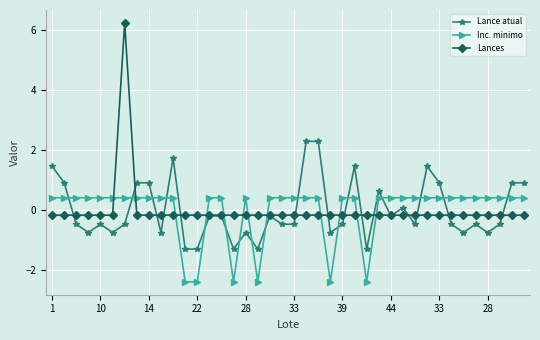

Reading left to right, extract all data points from this chart.

Lance atual: 1.5	0.9	-0.5	-0.7	-0.5	-0.7	-0.5	0.9	0.9	-0.7	1.7	-1.3	-1.3	-0.2	-0.2	-1.3	-0.7	-1.3	-0.2	-0.5	-0.5	2.3	2.3	-0.7	-0.5	1.5	-1.3	0.6	-0.2	0.1	-0.5	1.5	0.9	-0.5	-0.7	-0.5	-0.7	-0.5	0.9	0.9
Inc. minimo: 0.4	0.4	0.4	0.4	0.4	0.4	0.4	0.4	0.4	0.4	0.4	-2.4	-2.4	0.4	0.4	-2.4	0.4	-2.4	0.4	0.4	0.4	0.4	0.4	-2.4	0.4	0.4	-2.4	0.4	0.4	0.4	0.4	0.4	0.4	0.4	0.4	0.4	0.4	0.4	0.4	0.4
Lances: -0.2	-0.2	-0.2	-0.2	-0.2	-0.2	6.2	-0.2	-0.2	-0.2	-0.2	-0.2	-0.2	-0.2	-0.2	-0.2	-0.2	-0.2	-0.2	-0.2	-0.2	-0.2	-0.2	-0.2	-0.2	-0.2	-0.2	-0.2	-0.2	-0.2	-0.2	-0.2	-0.2	-0.2	-0.2	-0.2	-0.2	-0.2	-0.2	-0.2